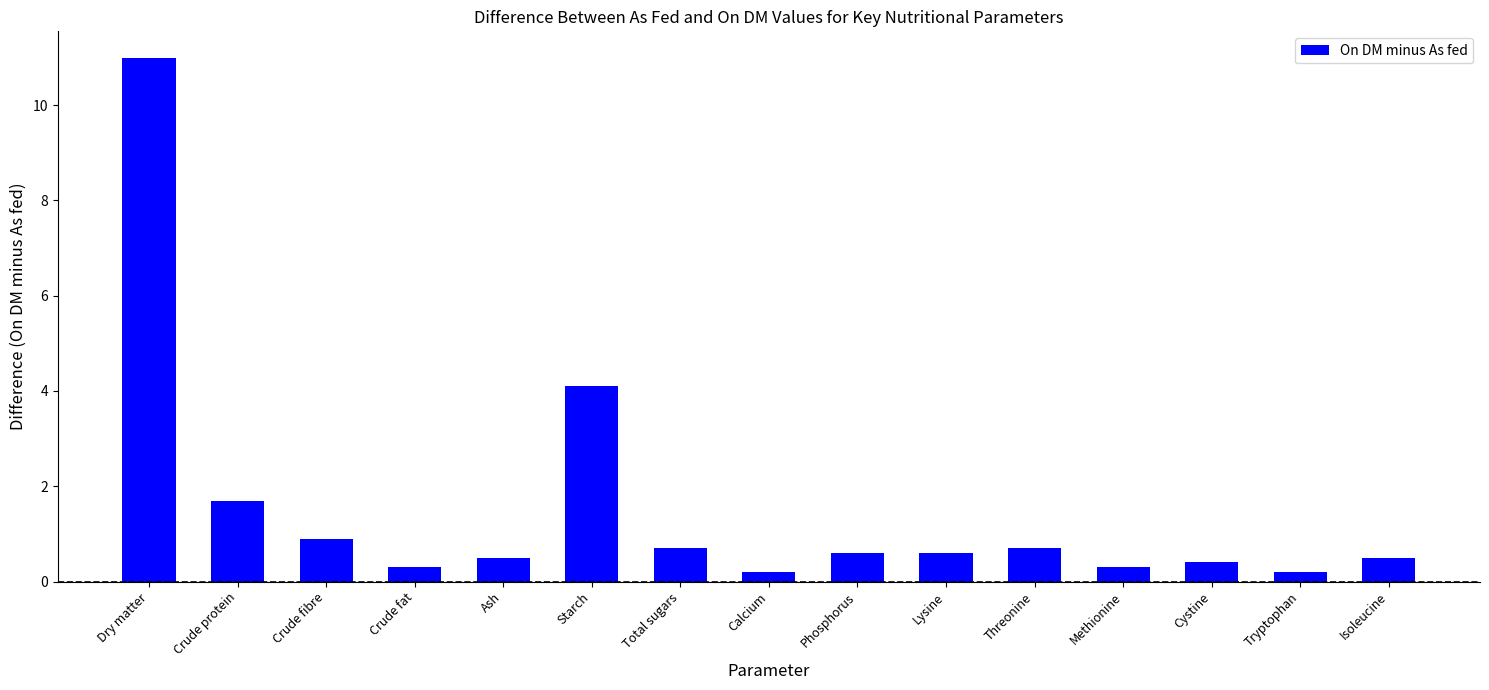

What is the difference between the second highest and second lowest values?

3.9